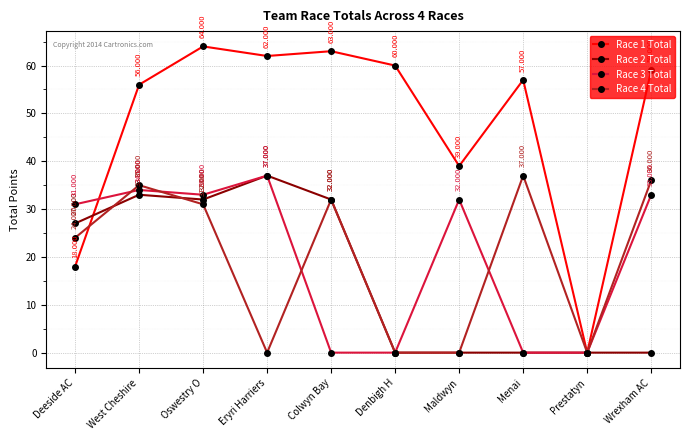

At which label is Race 2 Total closest to 18?

Deeside AC